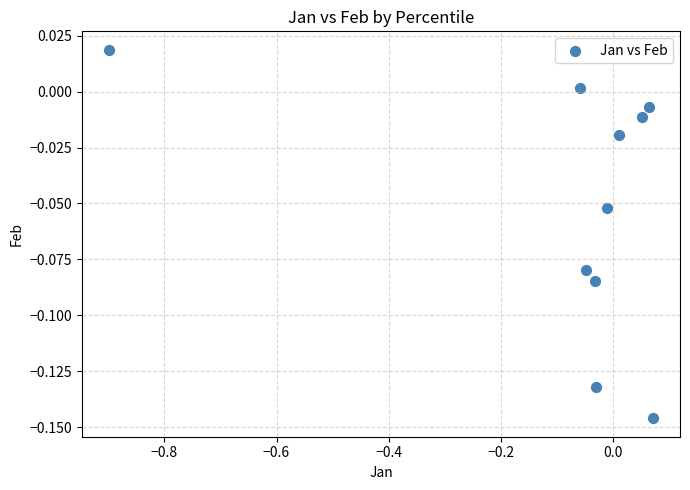

What is the range of X values (max minus min)?

1.0